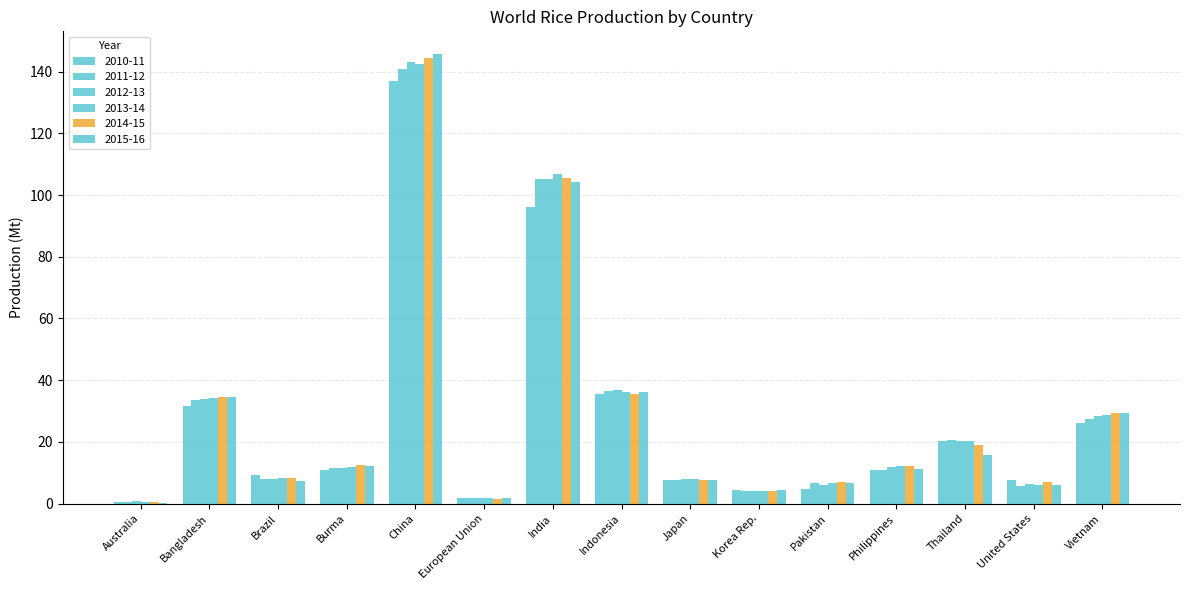

How many values in the 2011-12 series exceed 11?

8